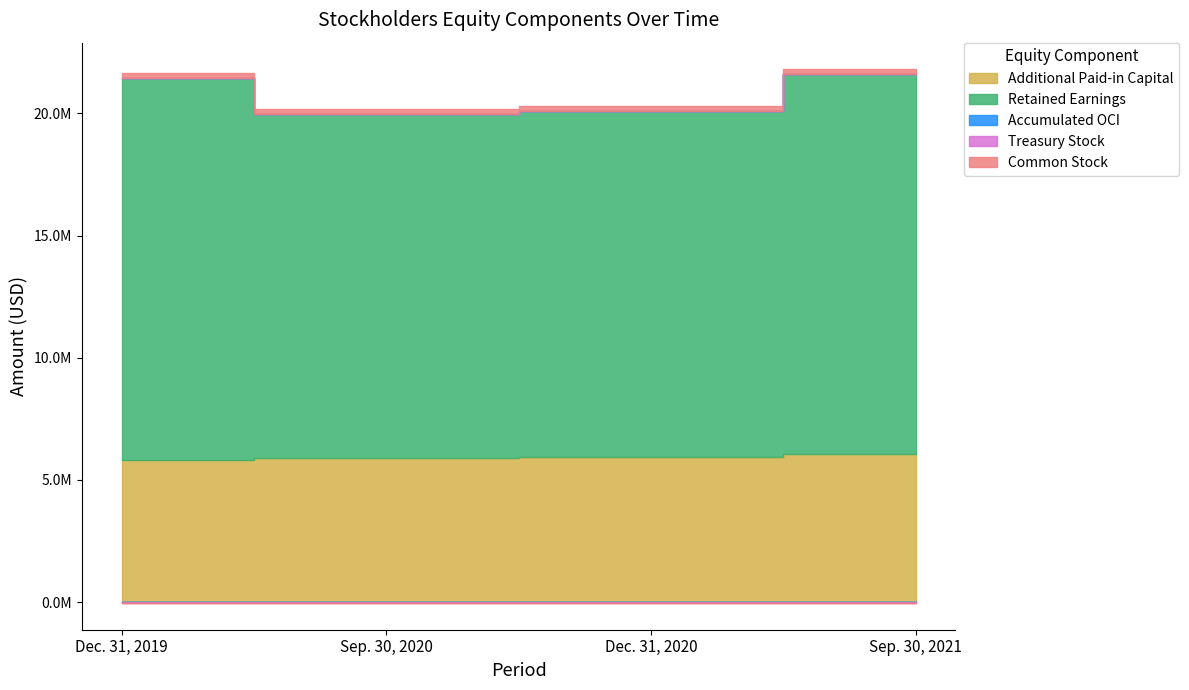

Which series changed the most between Dec. 31, 2019 and Dec. 31, 2020?

Retained Earnings